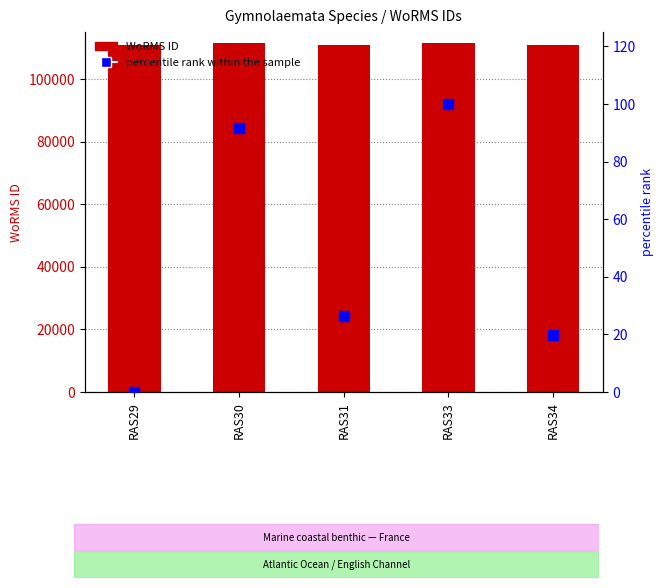

What are all the series names shown in the legend?

WoRMS ID, percentile rank within the sample